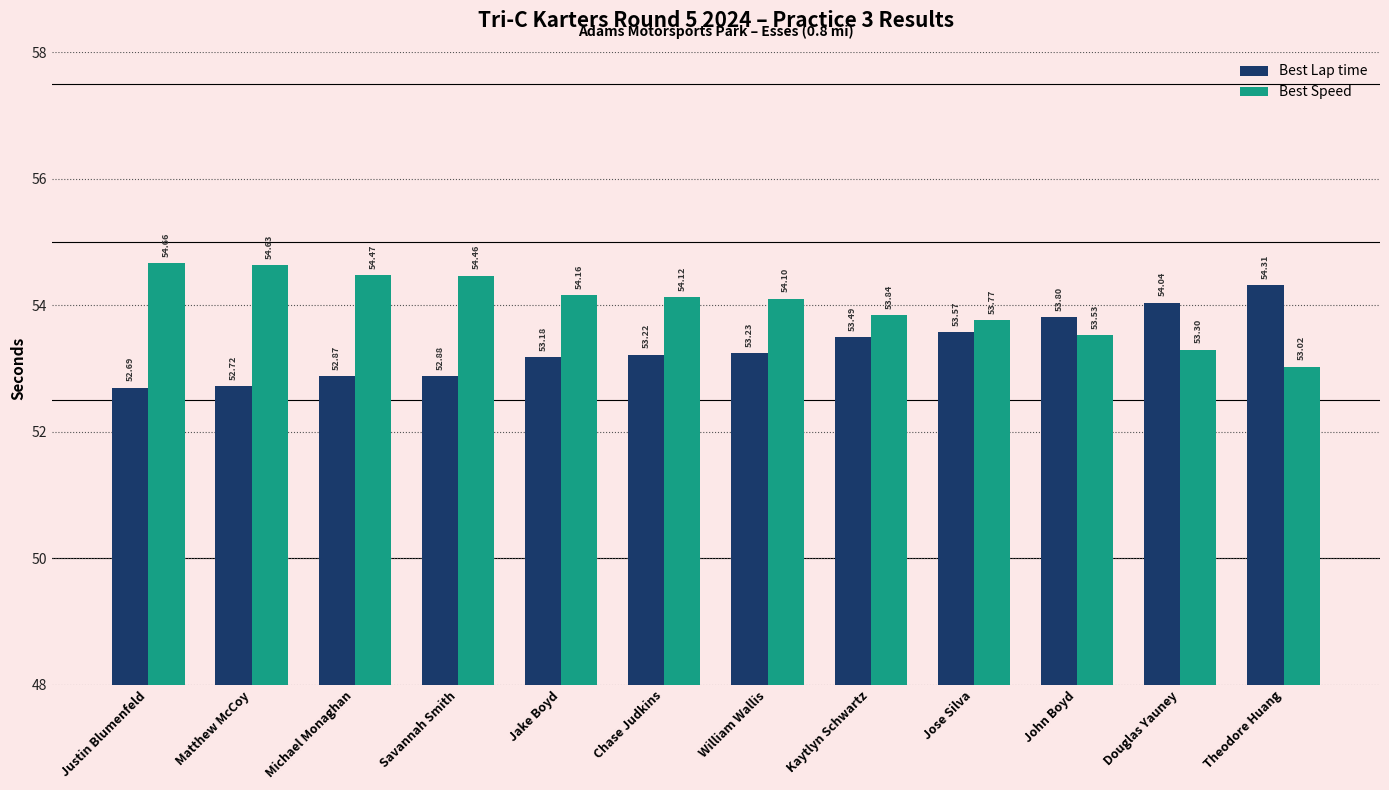

Reading left to right, what are all the values shown in this chart?

Best Lap time: Justin Blumenfeld=52.7	Matthew McCoy=52.7	Michael Monaghan=52.9	Savannah Smith=52.9	Jake Boyd=53.2	Chase Judkins=53.2	William Wallis=53.2	Kaytlyn Schwartz=53.5	Jose Silva=53.6	John Boyd=53.8	Douglas Yauney=54.0	Theodore Huang=54.3
Best Speed: Justin Blumenfeld=54.7	Matthew McCoy=54.6	Michael Monaghan=54.5	Savannah Smith=54.5	Jake Boyd=54.2	Chase Judkins=54.1	William Wallis=54.1	Kaytlyn Schwartz=53.8	Jose Silva=53.8	John Boyd=53.5	Douglas Yauney=53.3	Theodore Huang=53.0